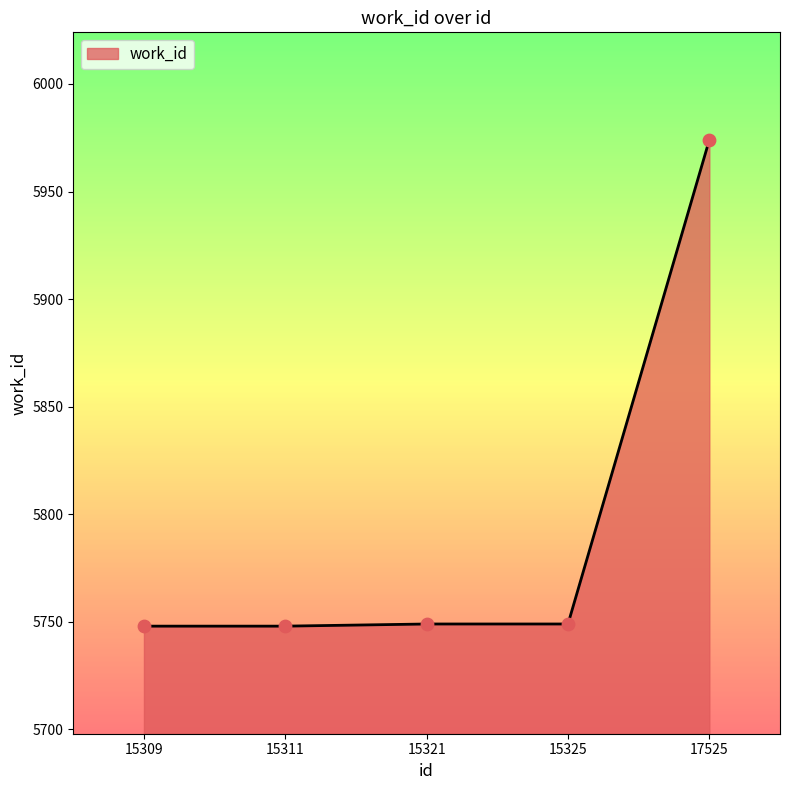

Between 15309 and 17525, which is larger?

17525